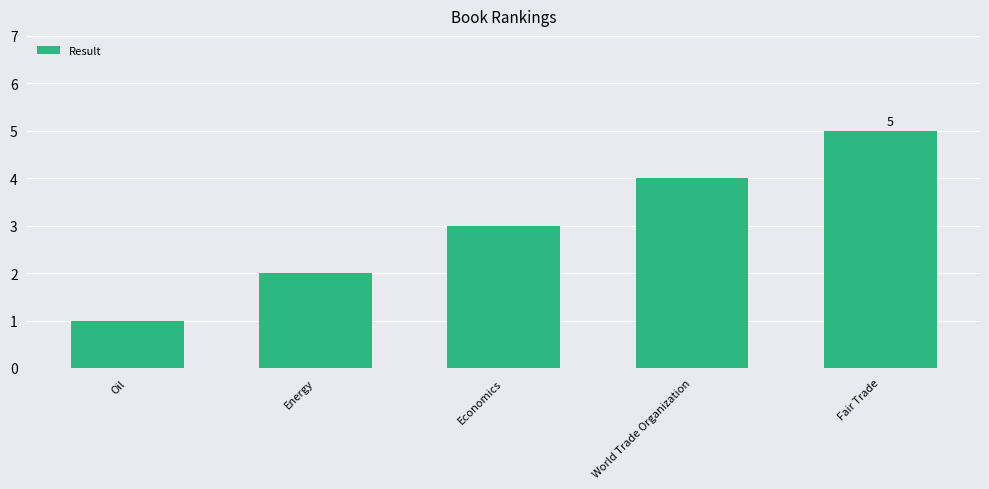

Reading left to right, extract all data points from this chart.

1	2	3	4	5